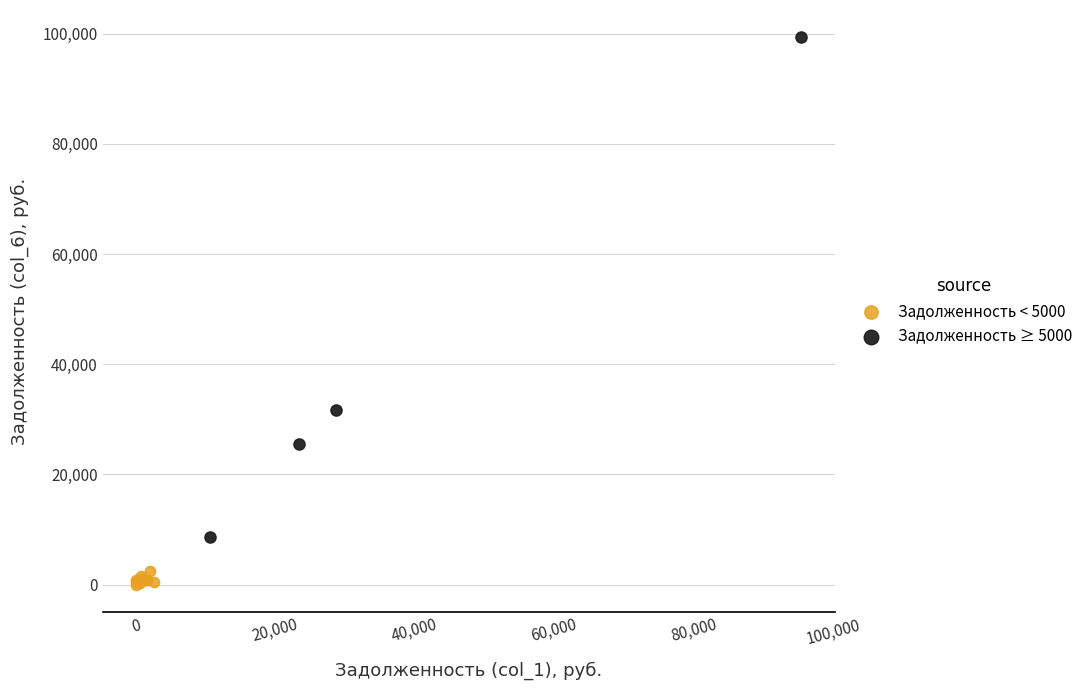

Which series has the largest Y range (max minus min)?

Задолженность ≥ 5000